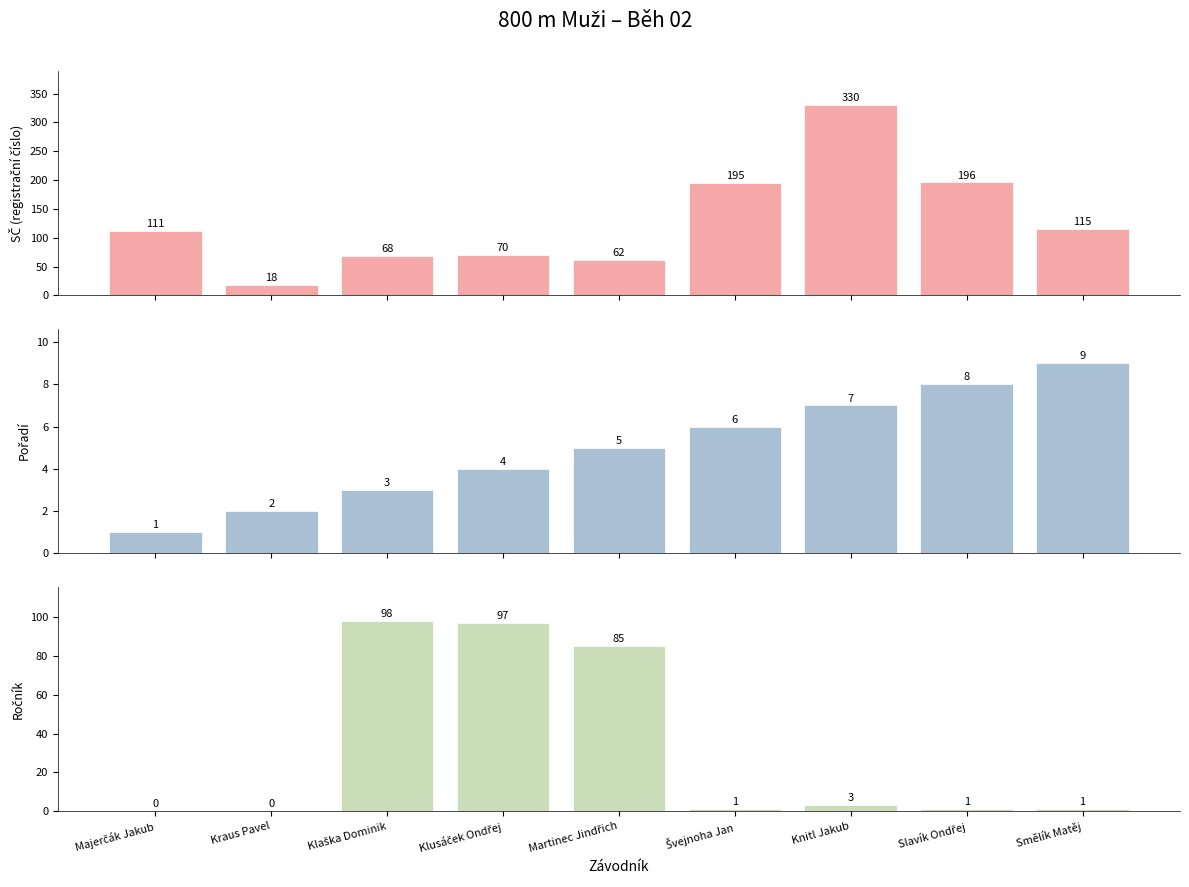

What is the label of the 9th bar from the left?

Smělík Matěj